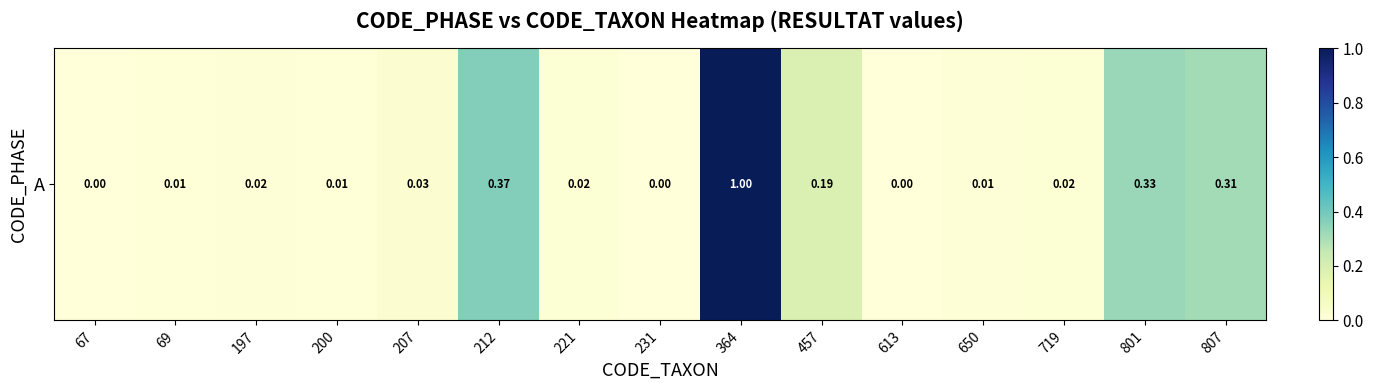

What is the difference between the values at 221 and 801?

0.3